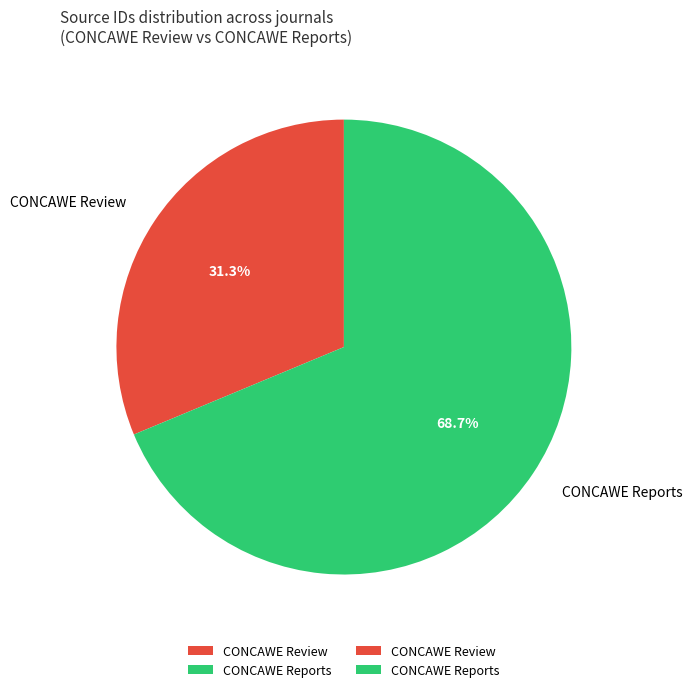

Rank the categories by value from lowest to highest.

CONCAWE Review, CONCAWE Reports